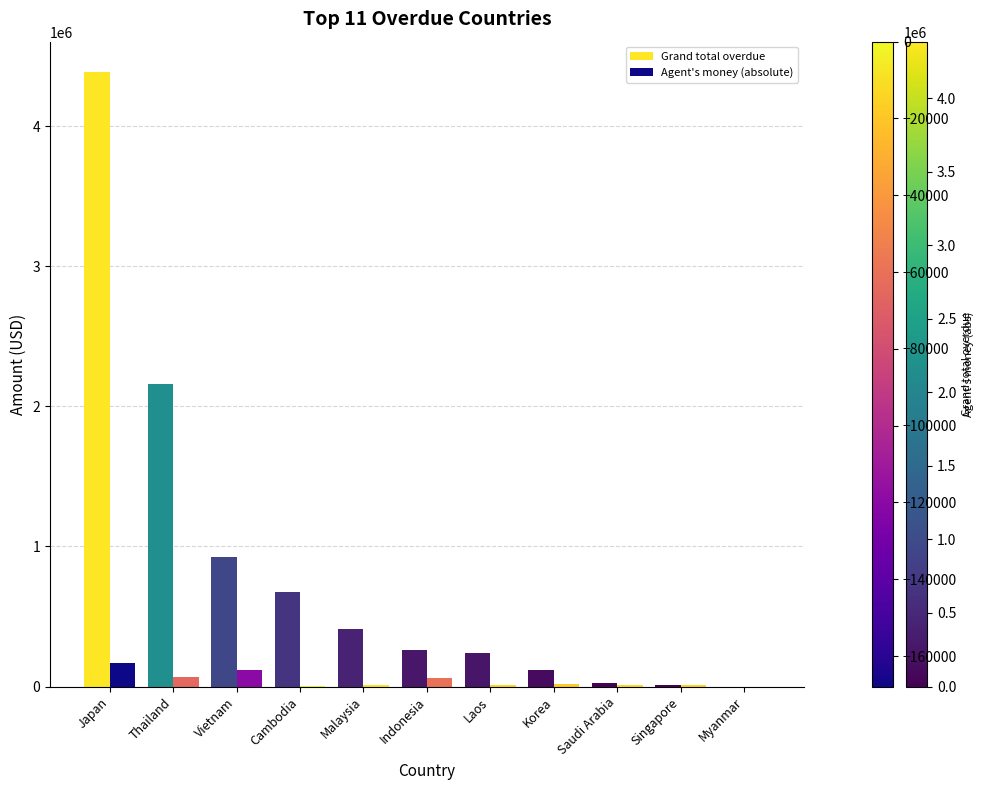

The value of Grand total overdue at Thailand is 2162181.6. True or false?

True